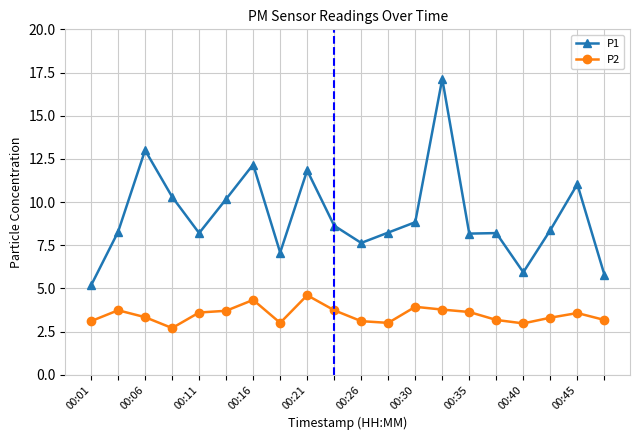

What is the highest value of the P2 series?

4.6